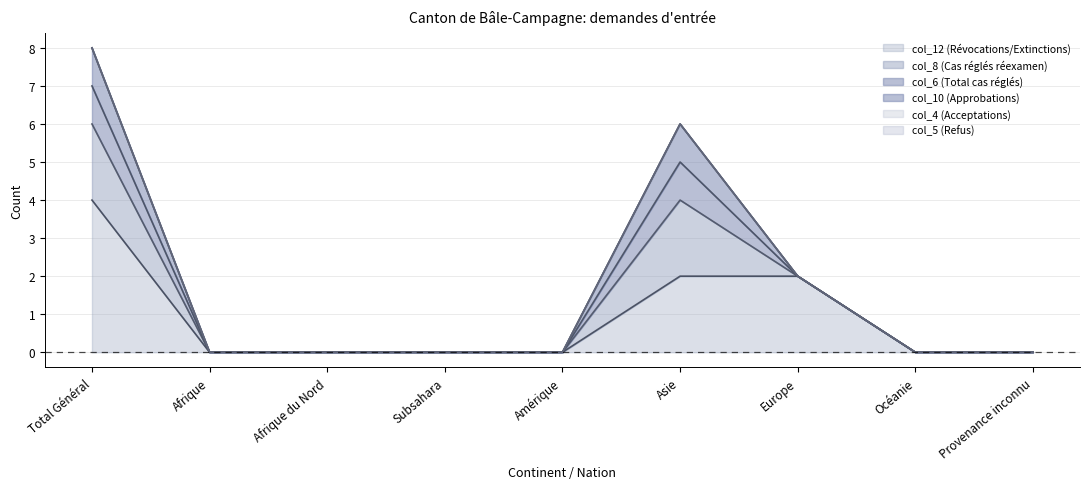

What is the total value across all series at Total Général?

8